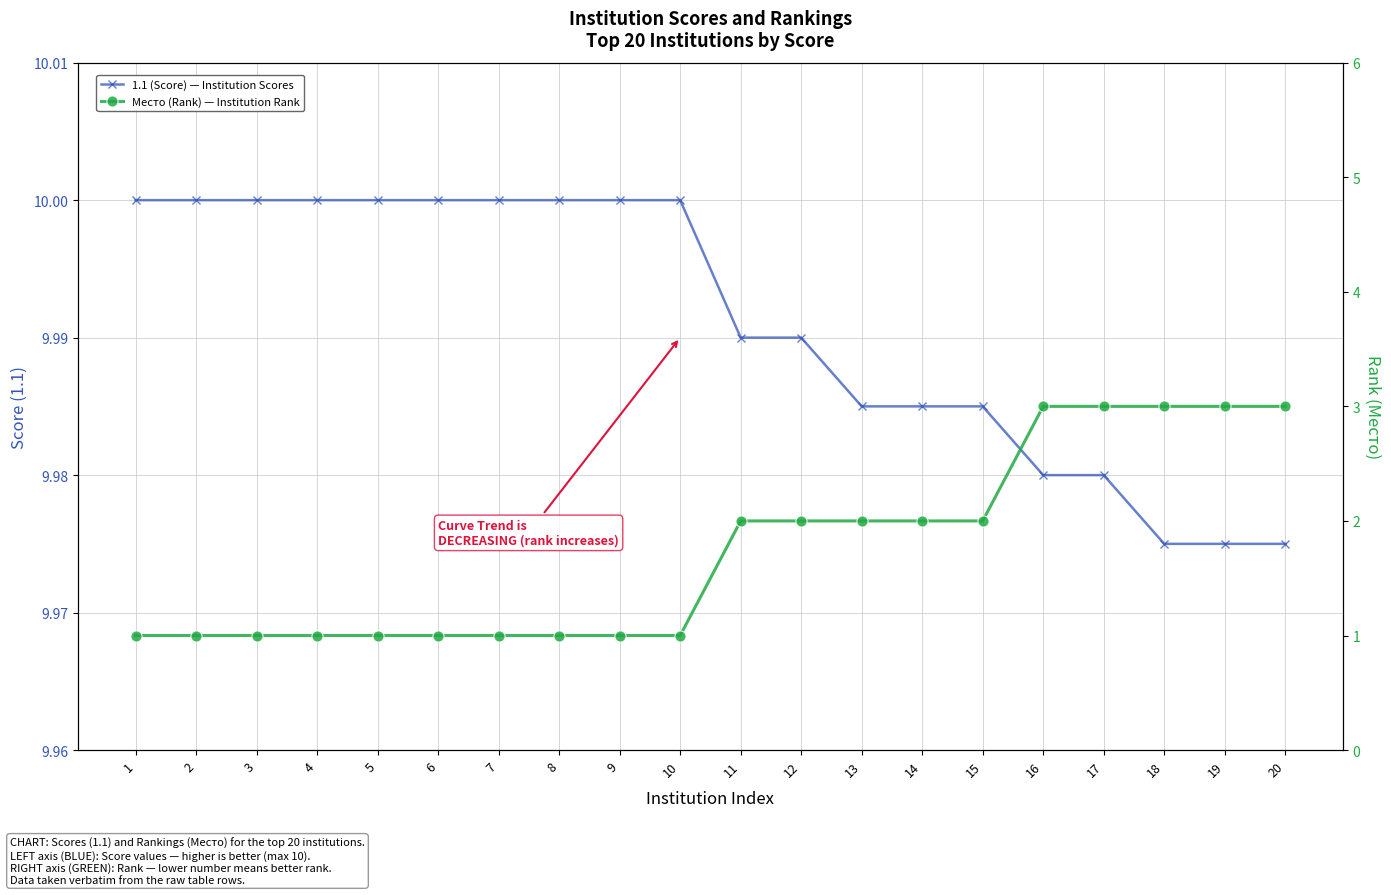

True or false: Место (Rank) — Institution Rank and 1.1 (Score) — Institution Scores cross at least once.

False